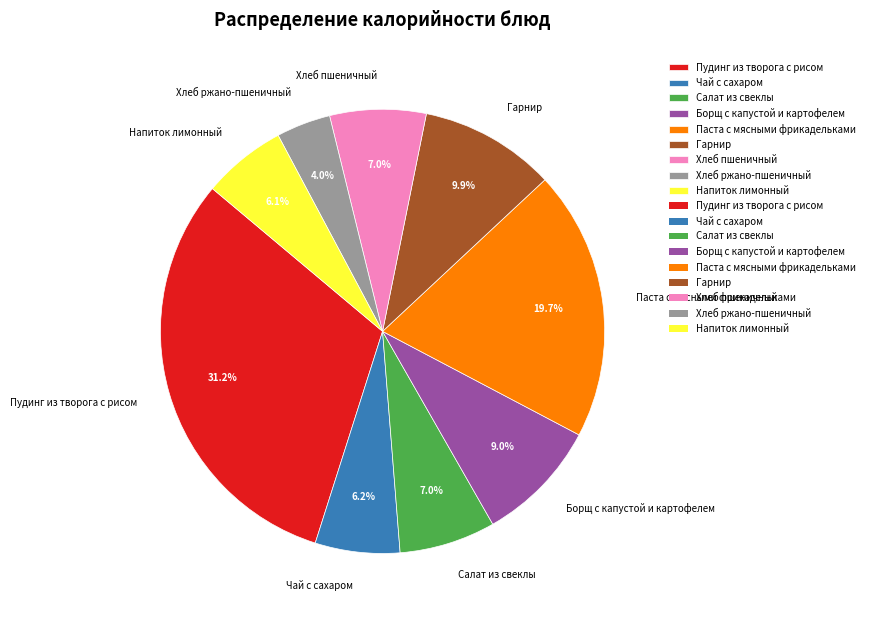

Is there any slice that represents more than half of the pie?

No